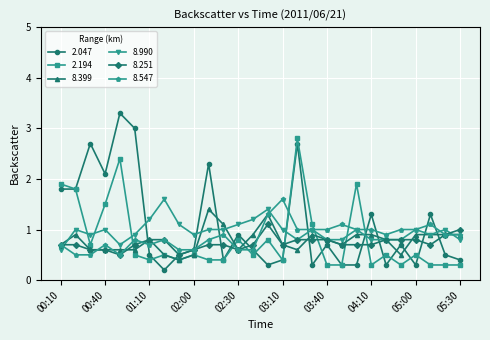

Which series has the largest range (max minus min)?

2.047